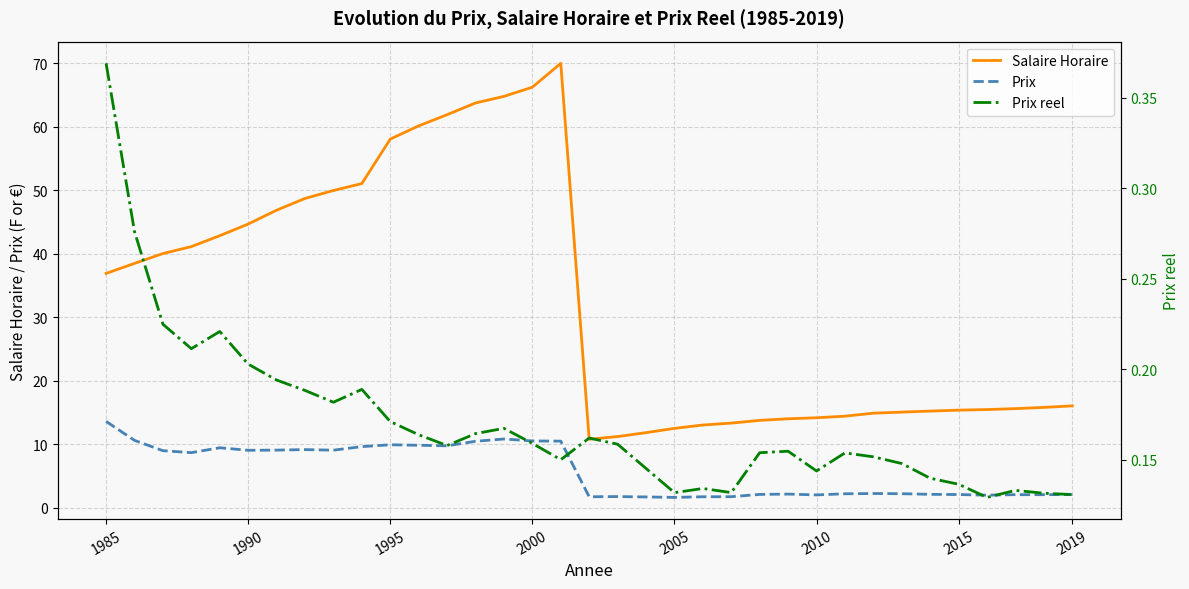

The Prix reel series shows 0.3 at 1990. True or false?

False